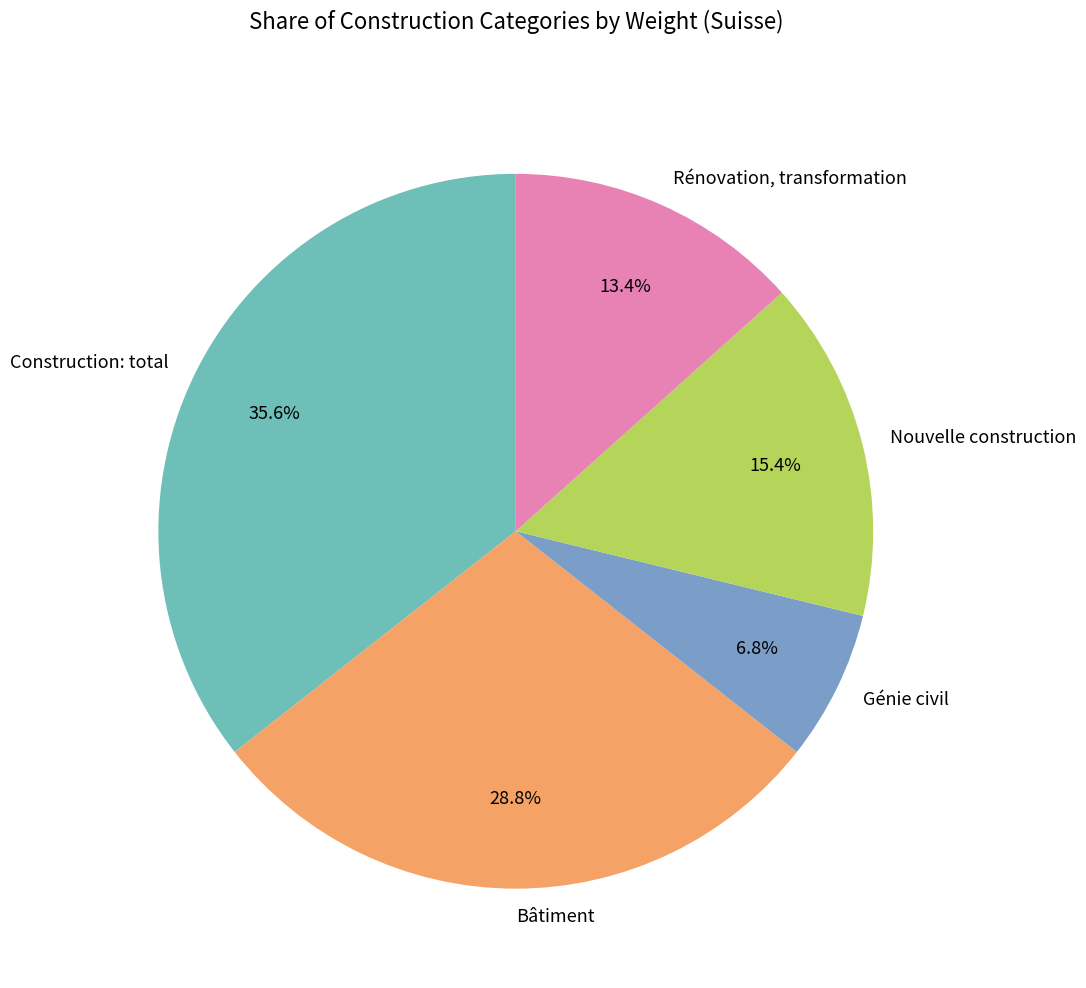

The Bâtiment slice represents 40% of the pie. True or false?

False